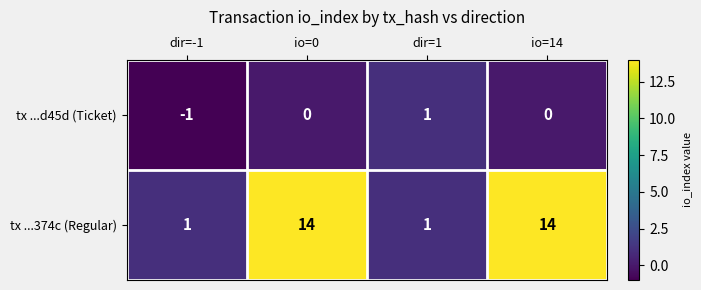

At how many categories does at least one series exceed 11?

2